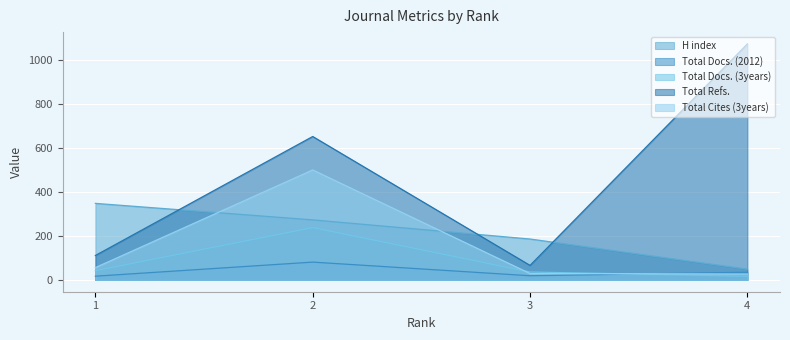

How many lines are shown in the chart?

5